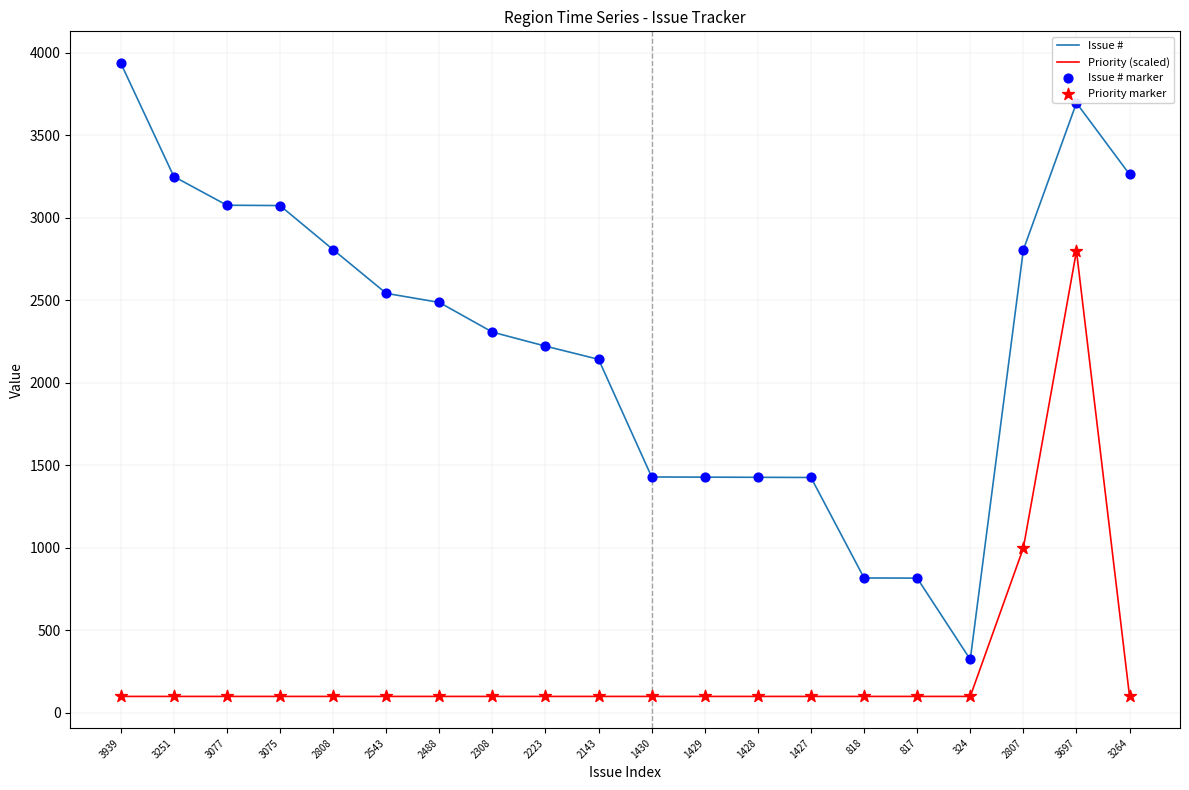

At how many categories does at least one series exceed 3365?

2